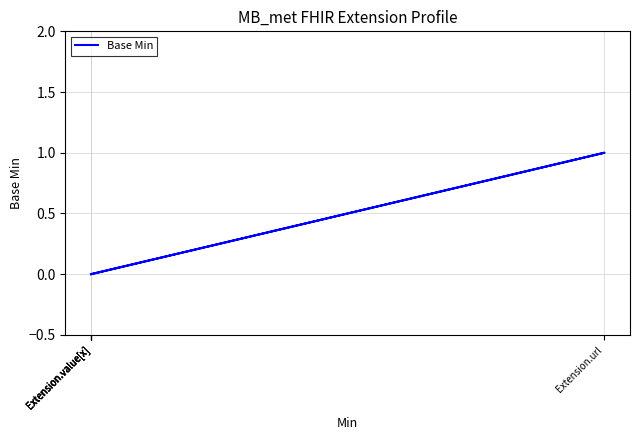

How many lines are shown in the chart?

1